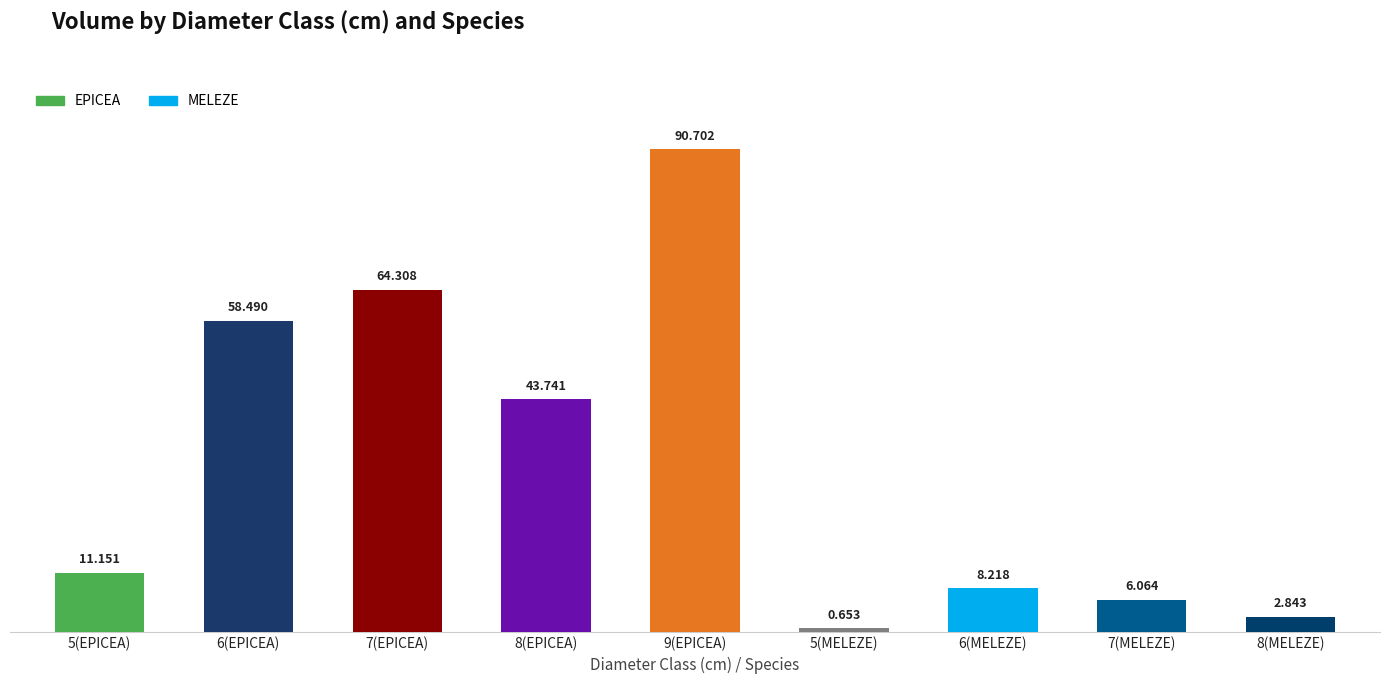

What is the change in value from 6(EPICEA) to 5(MELEZE)?

-57.8